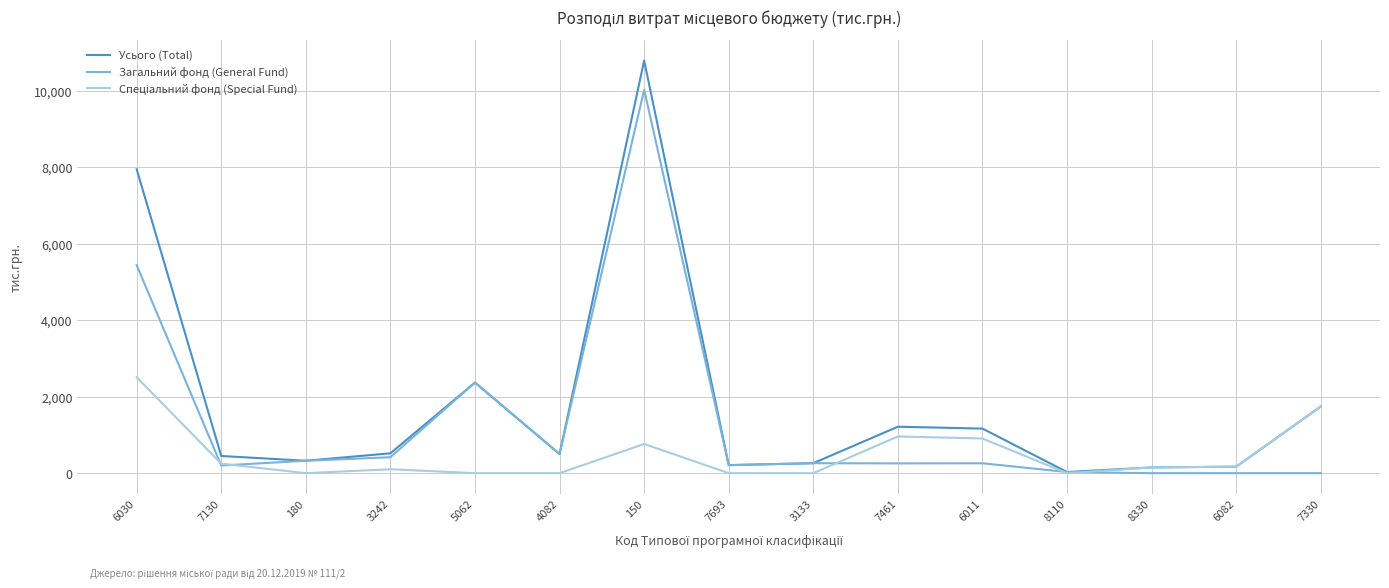

What is the maximum value shown in the chart?

10785.7